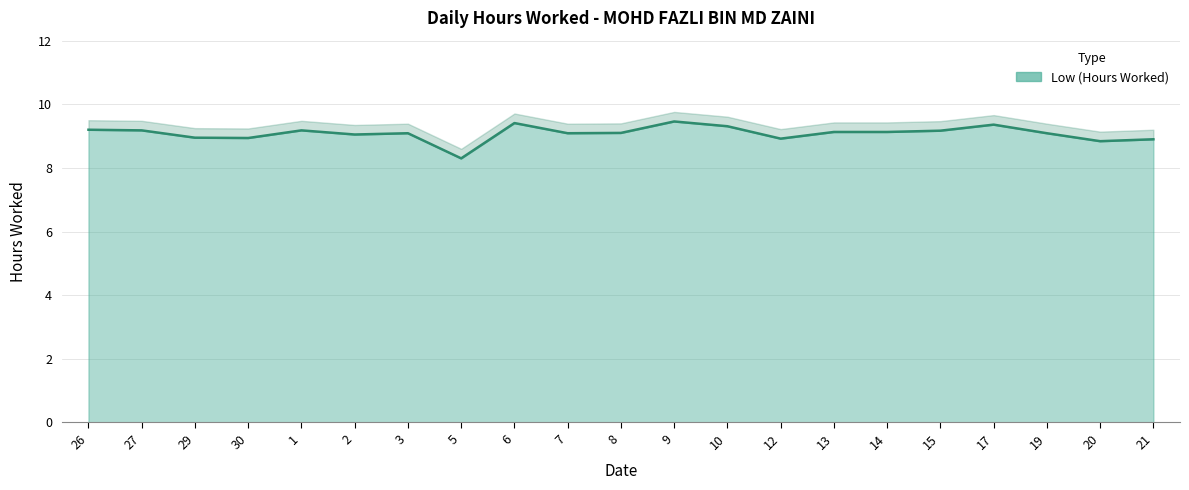

Which label corresponds to the largest value in the chart?

9